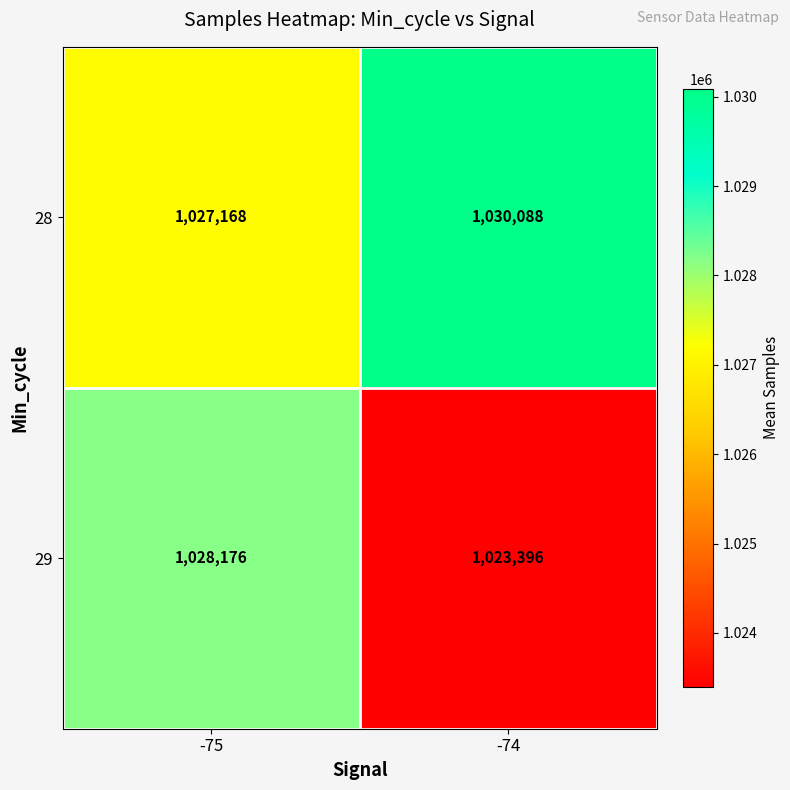

Reading left to right, what are all the values shown in this chart?

28: -75=1027168	-74=1030088
29: -75=1028176	-74=1023396